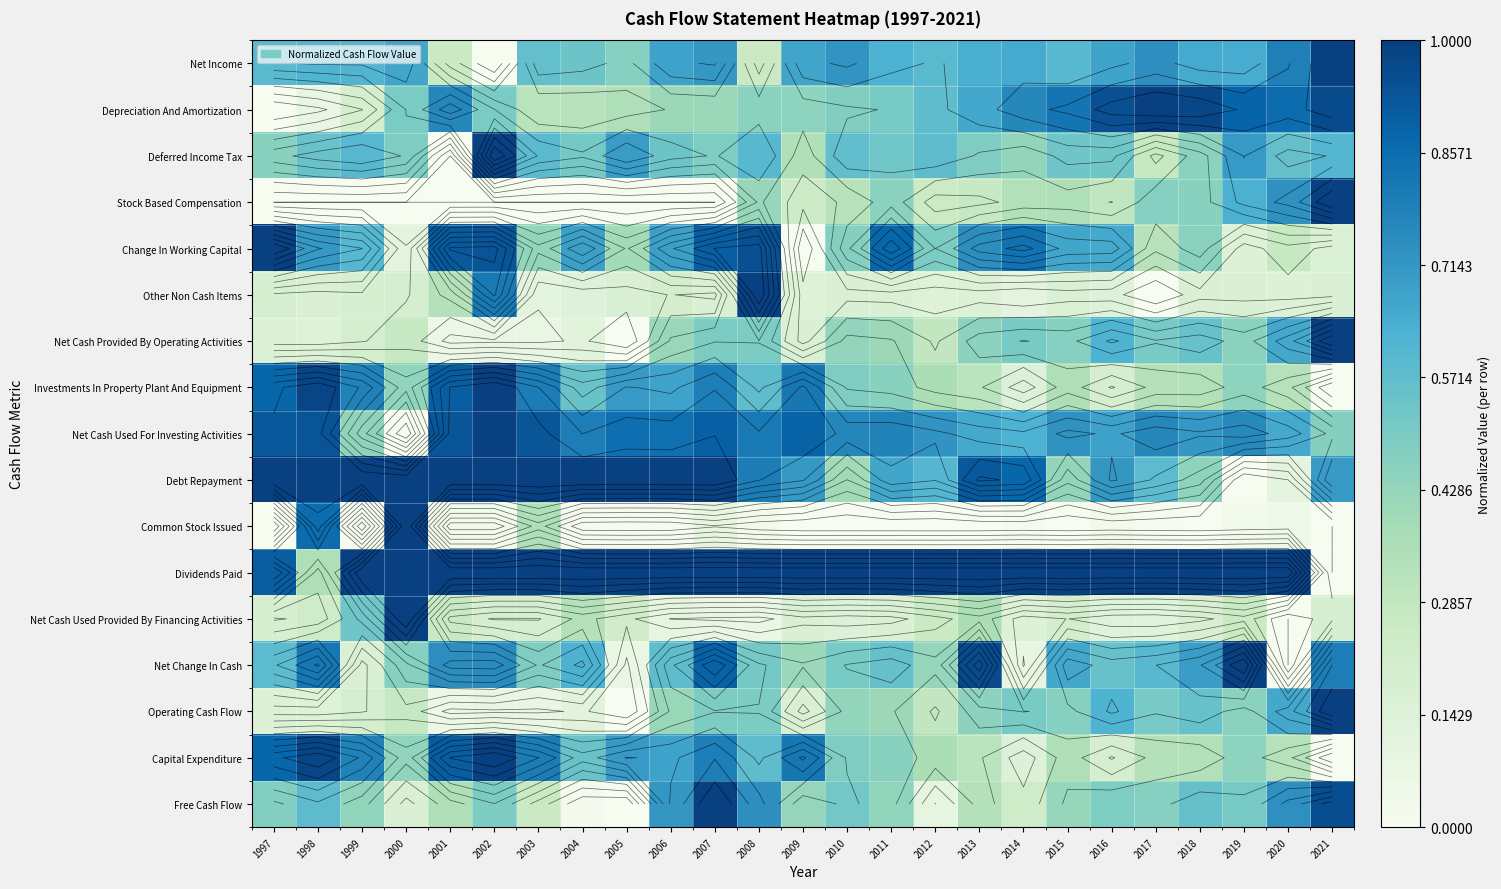

The value of Operating Cash Flow at 2017 is 0.5. True or false?

True